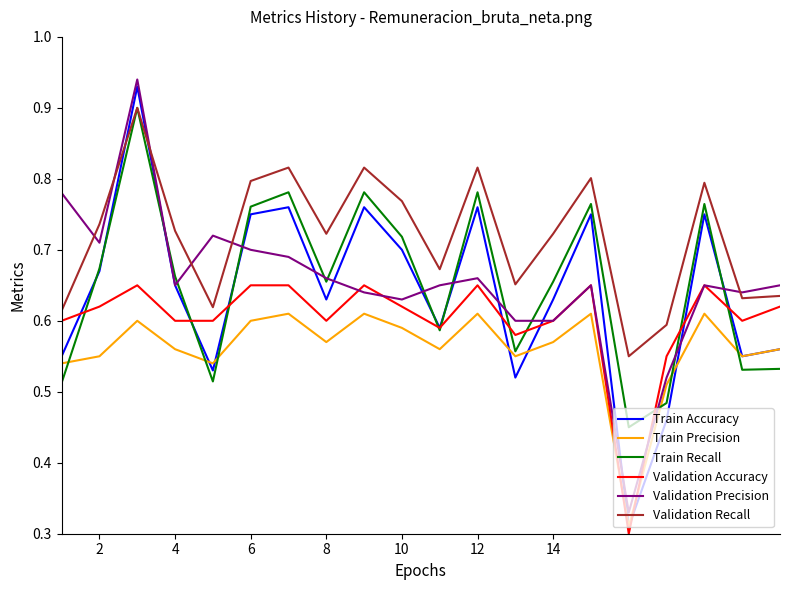

How many Train Precision values are between 0 and 1?

20